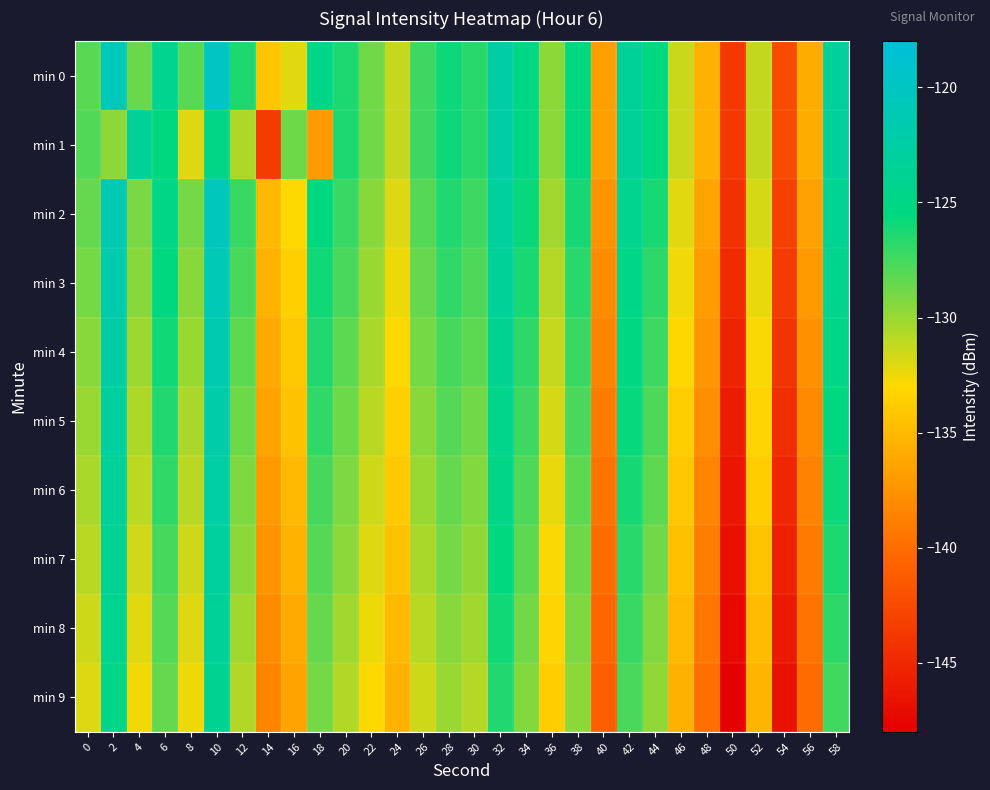

What is the difference between the highest and lowest values at 16?

7.8